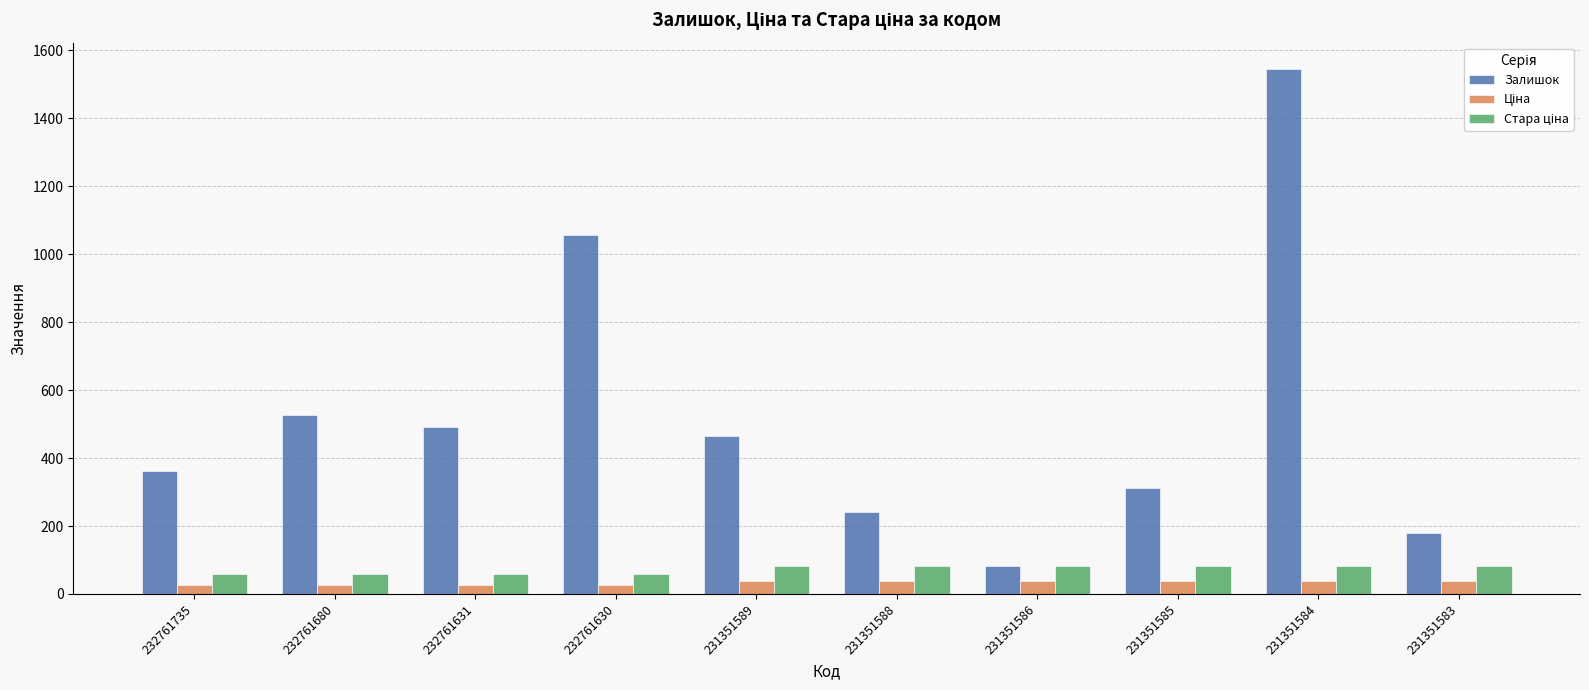

Are the bars grouped side by side (vs. stacked)?

Yes